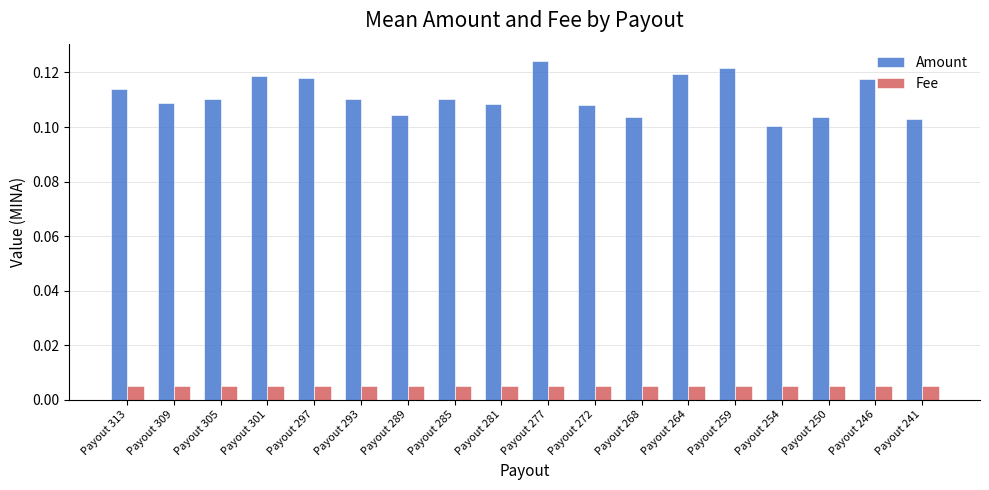

The value of Amount at Payout 305 is 0.0. True or false?

False